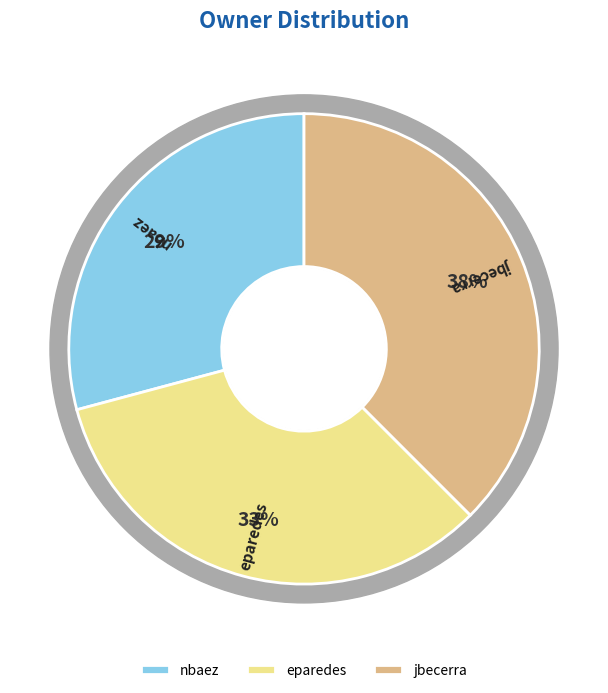

What percentage is the eparedes slice, to the nearest percent?

33%